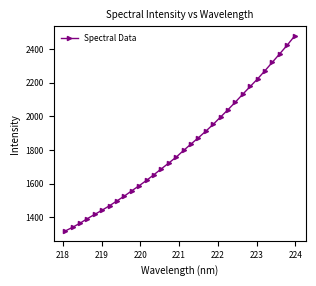

What is the difference between the second highest and minimum values?

1107.0